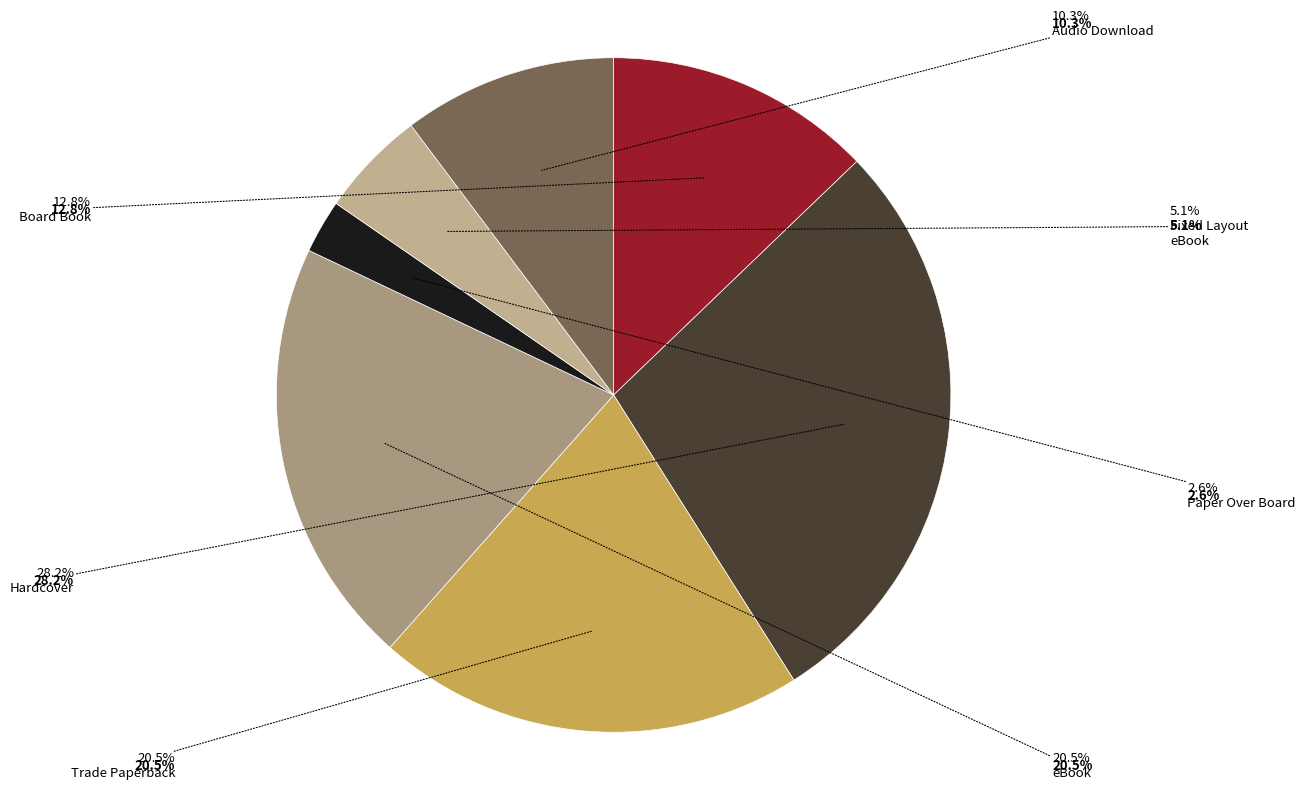

Which slice is the largest?

Hardcover